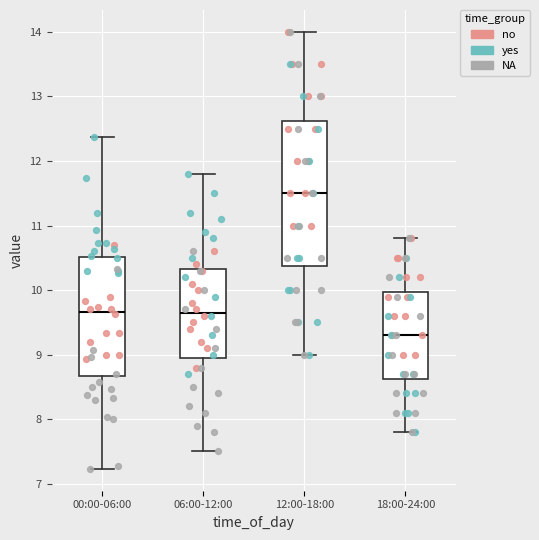

Where is the upper edge of the box for 18:00-24:00 on the y-axis? The values are not printed on the chart, so give them approximately, as read against the axis.

10.0